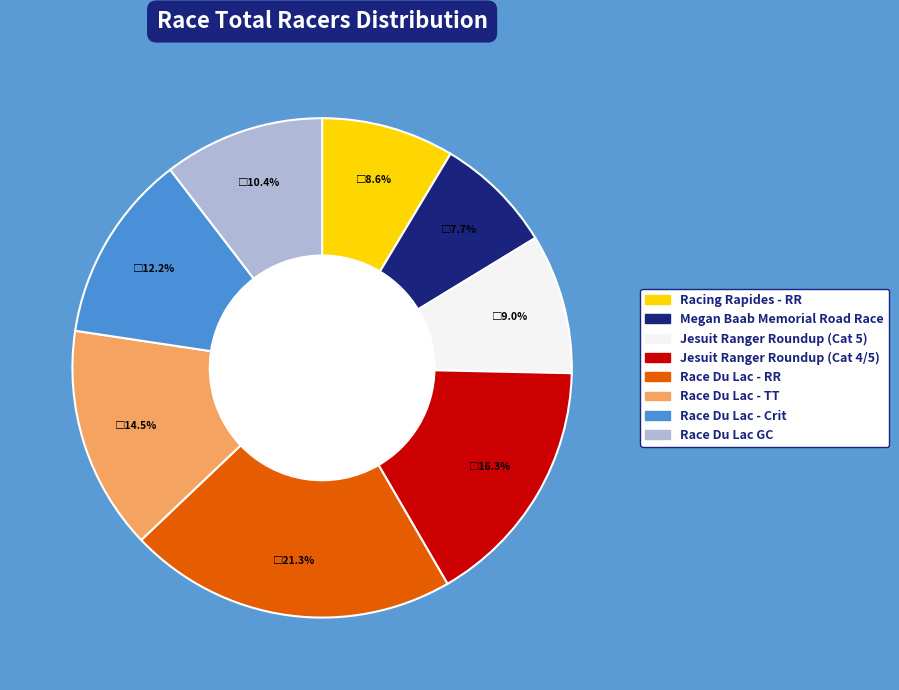

To the nearest percent, what is the difference between the largest and smallest slice percentages?

14%